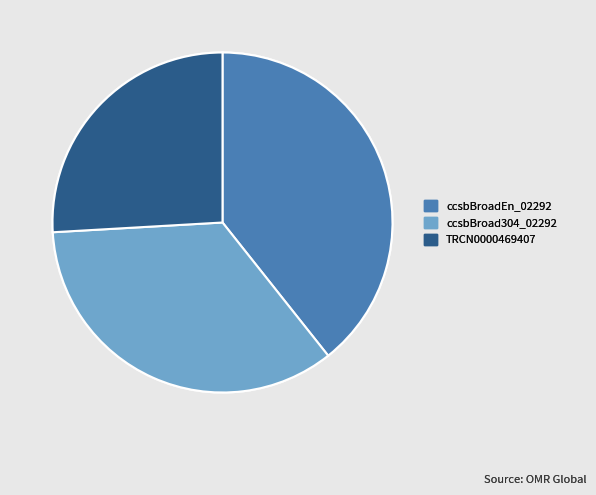

Combined, do ccsbBroadEn_02292 and ccsbBroad304_02292 account for over 50%?

Yes